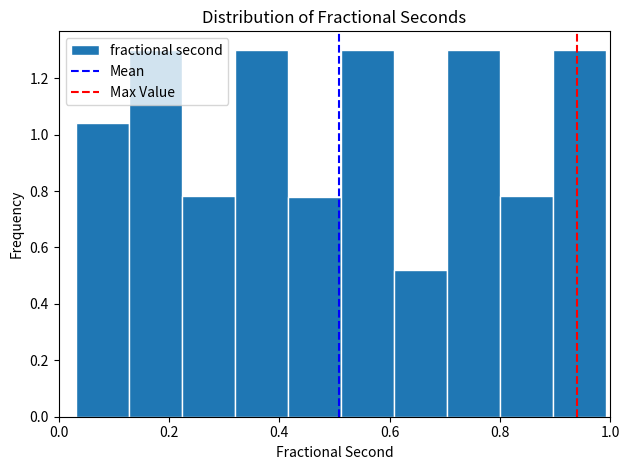

Reading left to right, list every bar in this chart as the range it spans on the x-axis followed by its height. Neither the bar edges nor the heights are printed on the chart, so give them approximately, as read against the axes.

0.04 to 0.12: 1.04
0.12 to 0.22: 1.30
0.22 to 0.32: 0.78
0.32 to 0.42: 1.30
0.42 to 0.52: 0.78
0.52 to 0.60: 1.30
0.60 to 0.70: 0.52
0.70 to 0.80: 1.30
0.80 to 0.90: 0.78
0.90 to 1.00: 1.30